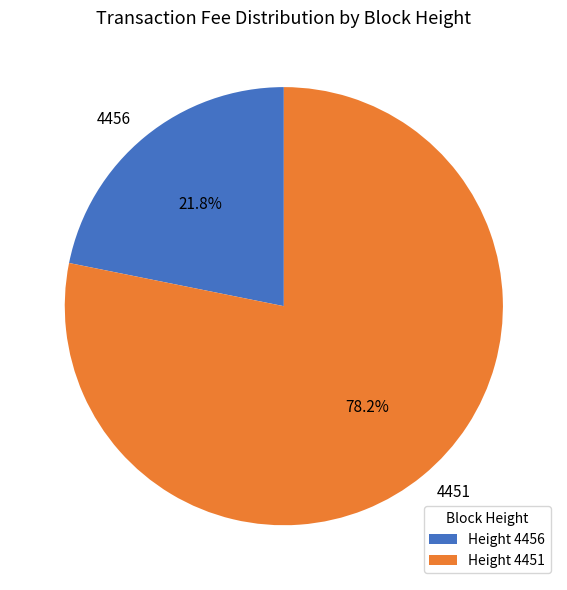

To the nearest percent, what portion does 4451 represent?

78%